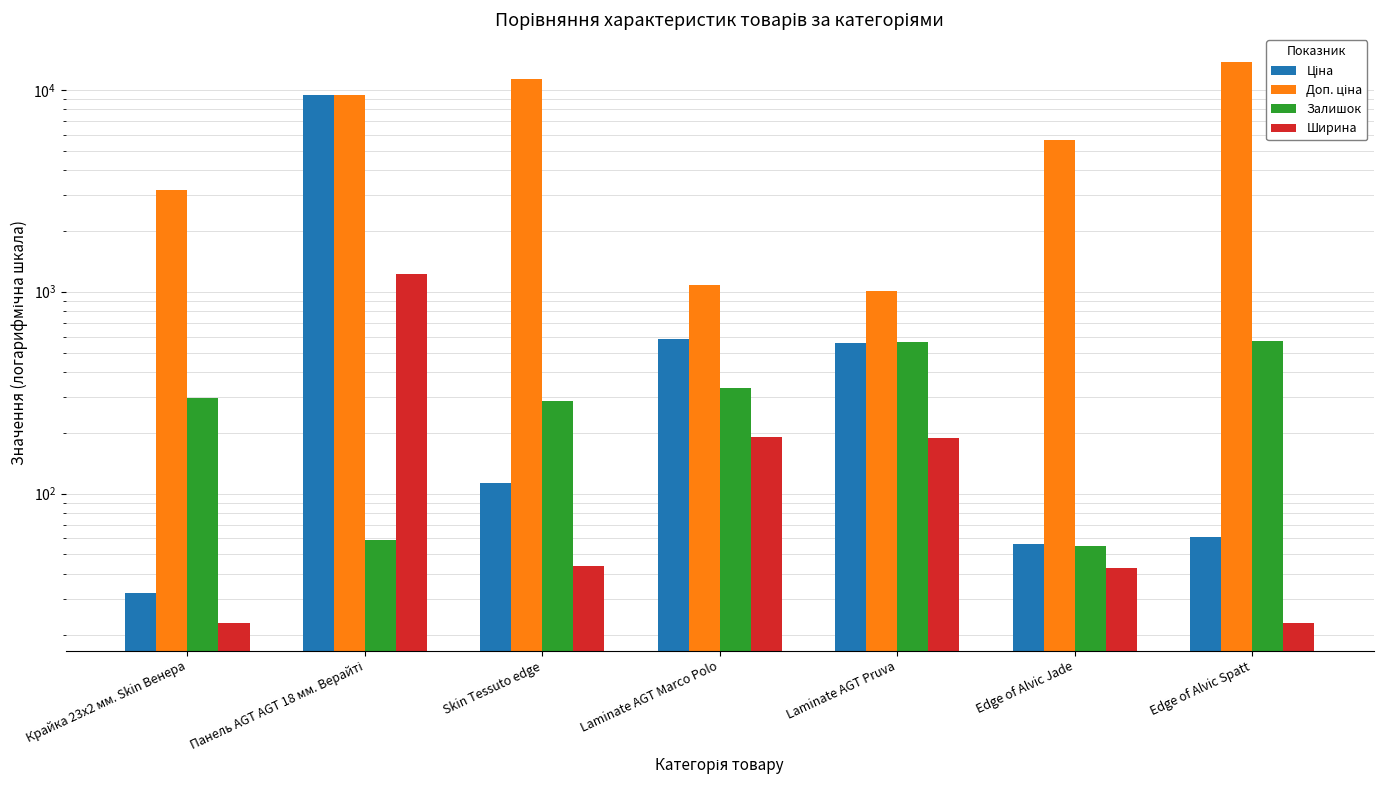

What is the difference between the Ширина values at Skin Tessuto edge and Edge of Alvic Jade?

1.0